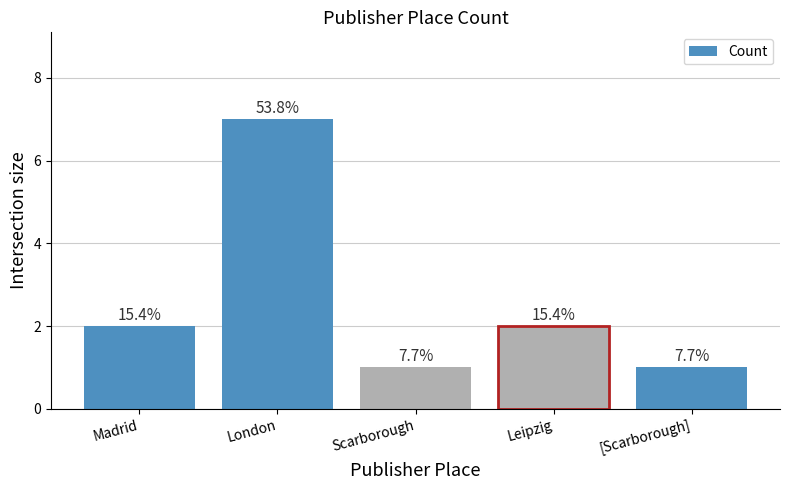

Does the chart contain any negative values?

No